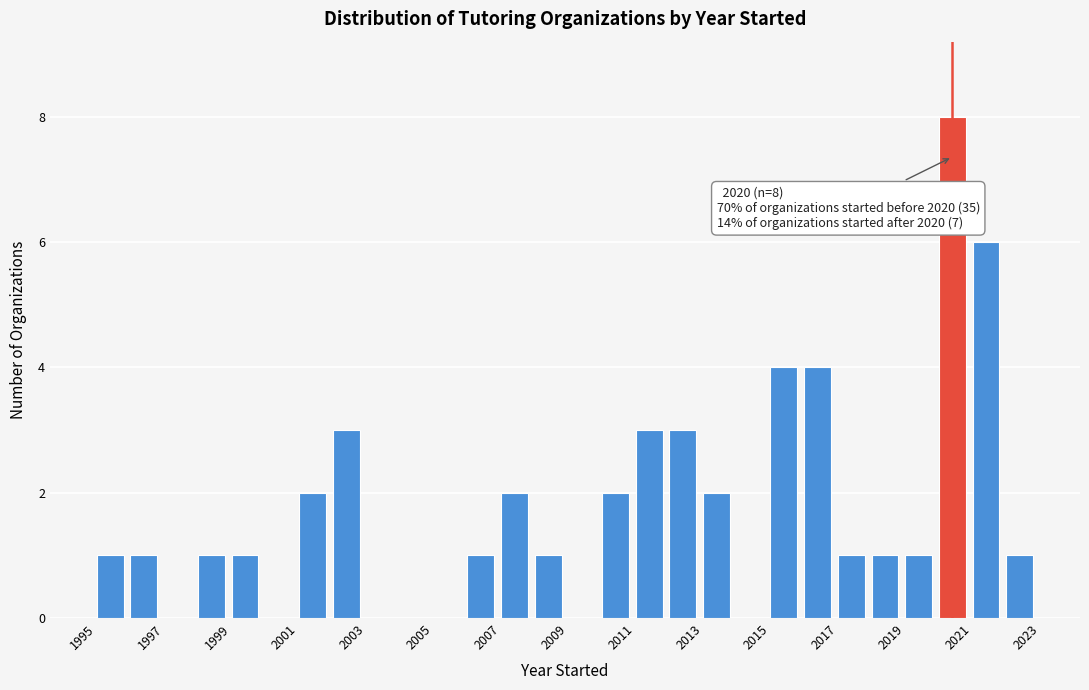

Which range on the x-axis has the tallest bar?

2020 to 2021